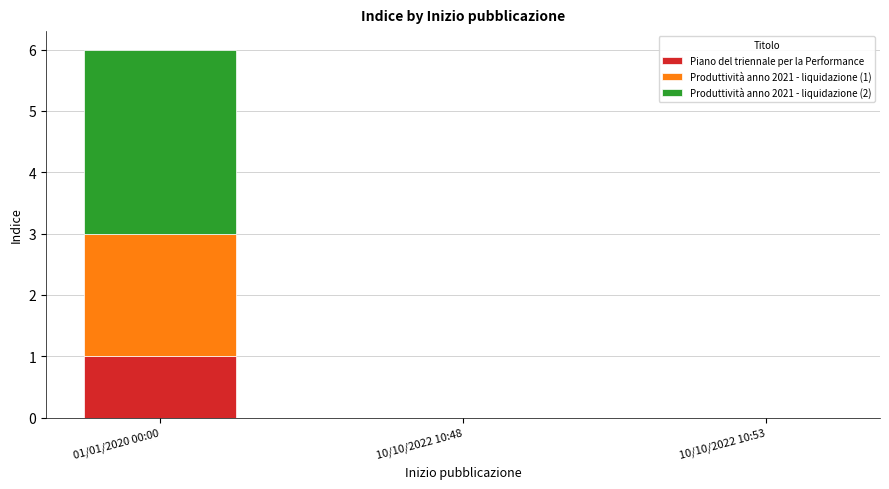

Is it true that Piano del triennale per la Performance equals 1 at 01/01/2020 00:00?

True